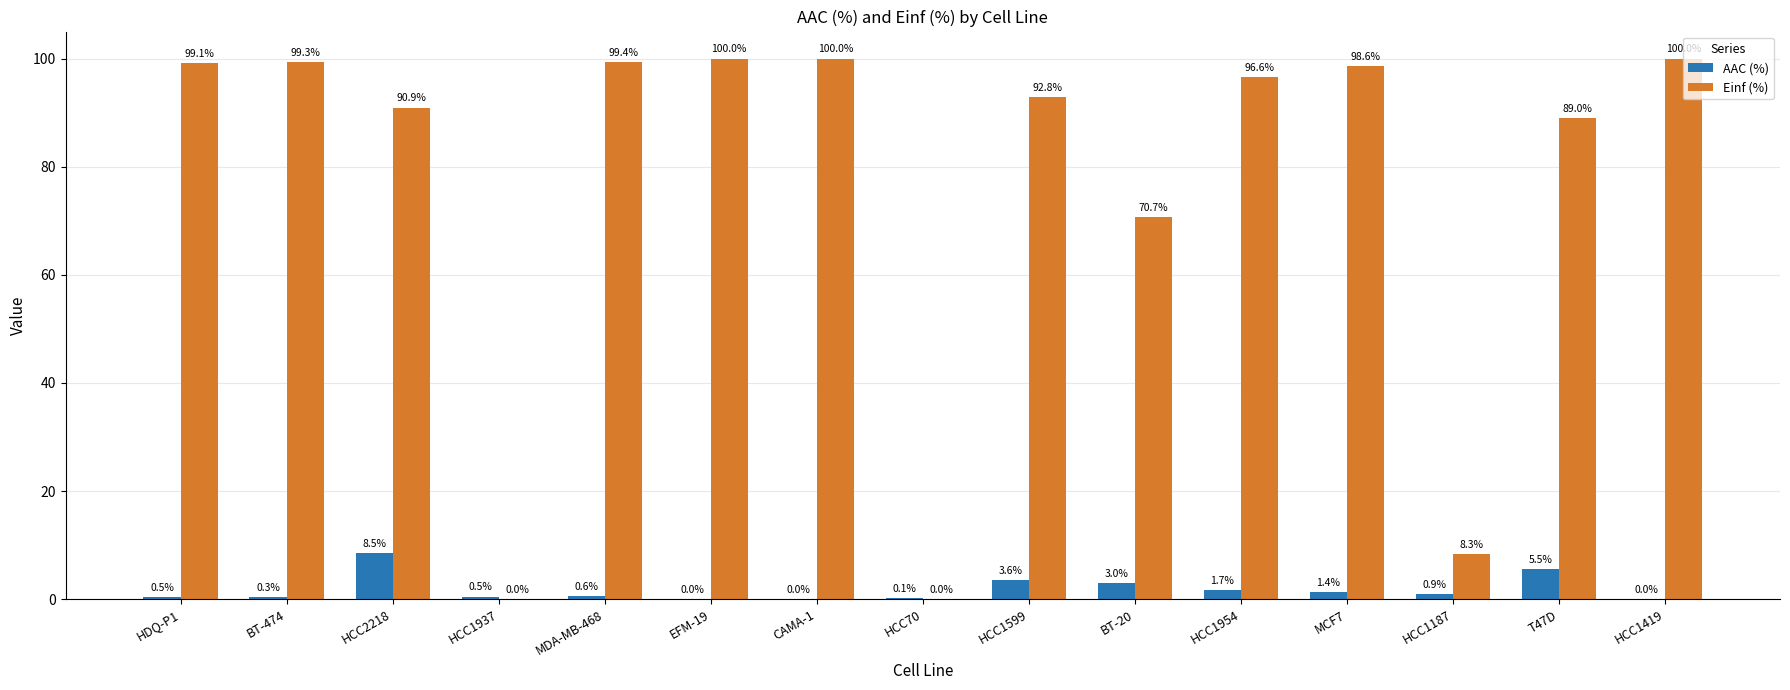

How many groups of bars are there?

15